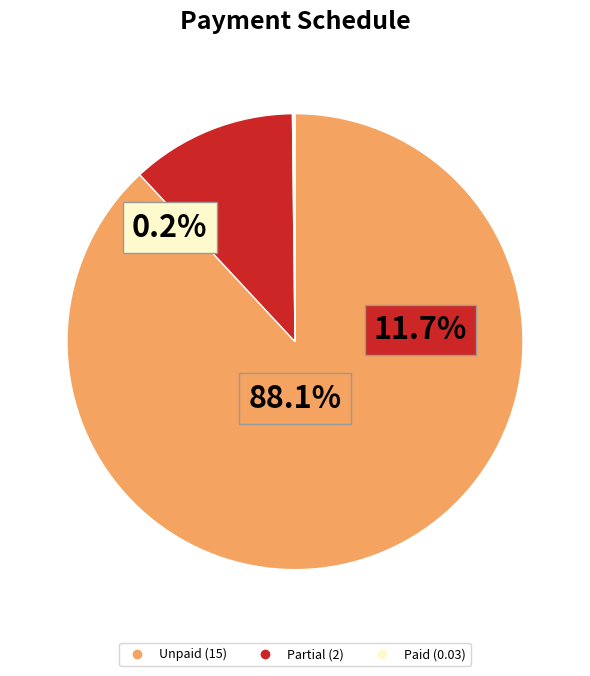

The 1 slice represents 11% of the pie. True or false?

False